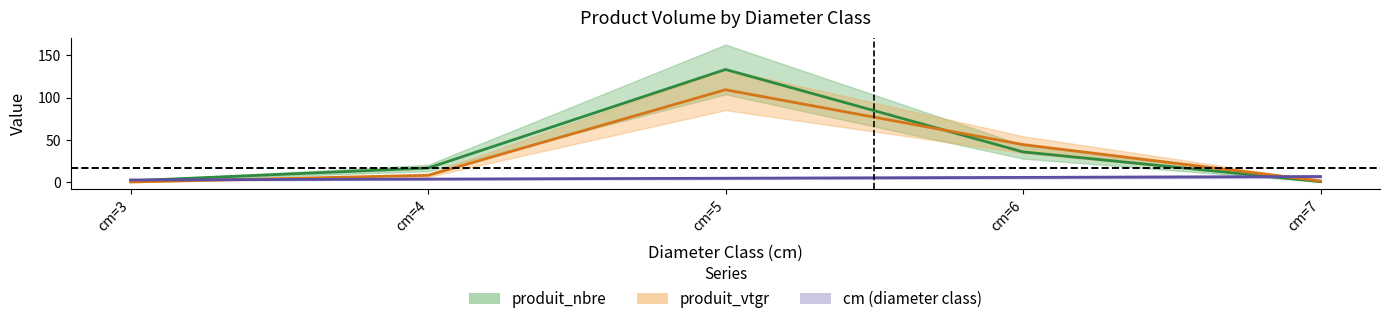

Which category has the highest value in the cm series?

cm=7